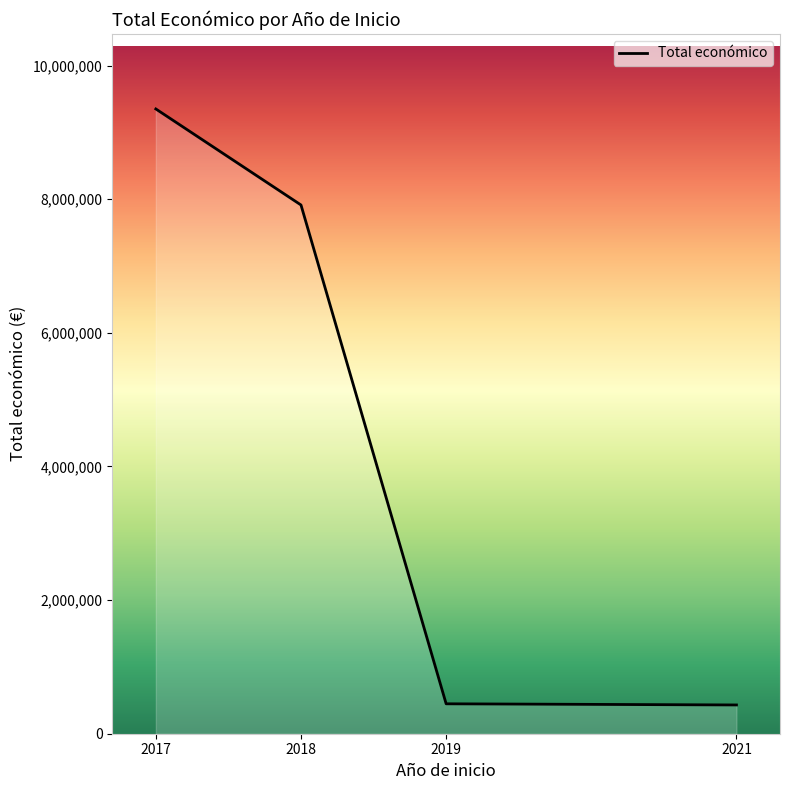

What is the minimum value shown in the chart?

430411